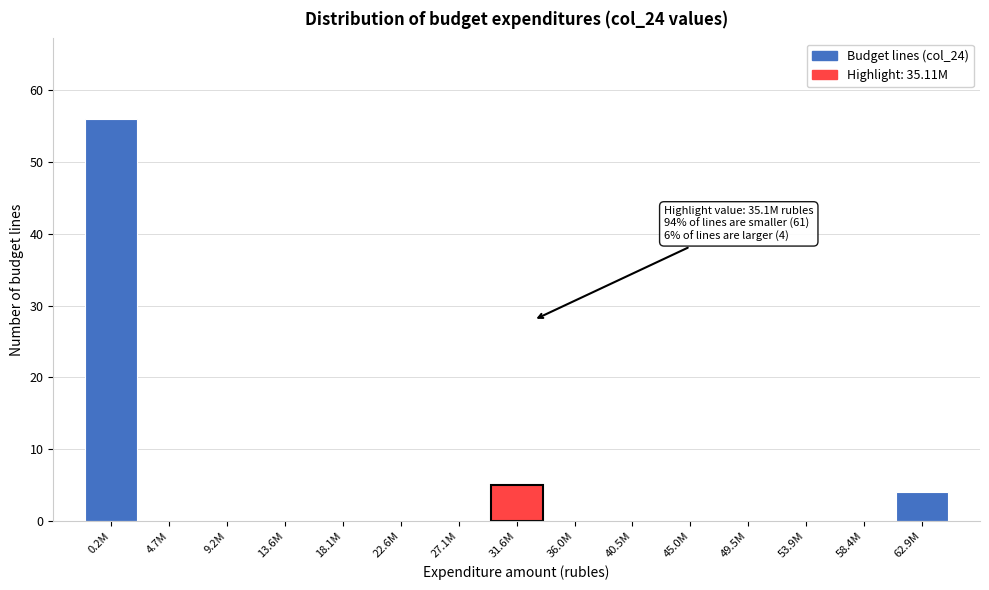

Reading left to right, list all the values displayed in this chart.

0.2M=56	4.7M=0	9.2M=0	13.6M=0	18.1M=0	22.6M=0	27.1M=0	31.6M=5	36.0M=0	40.5M=0	45.0M=0	49.5M=0	53.9M=0	58.4M=0	62.9M=4